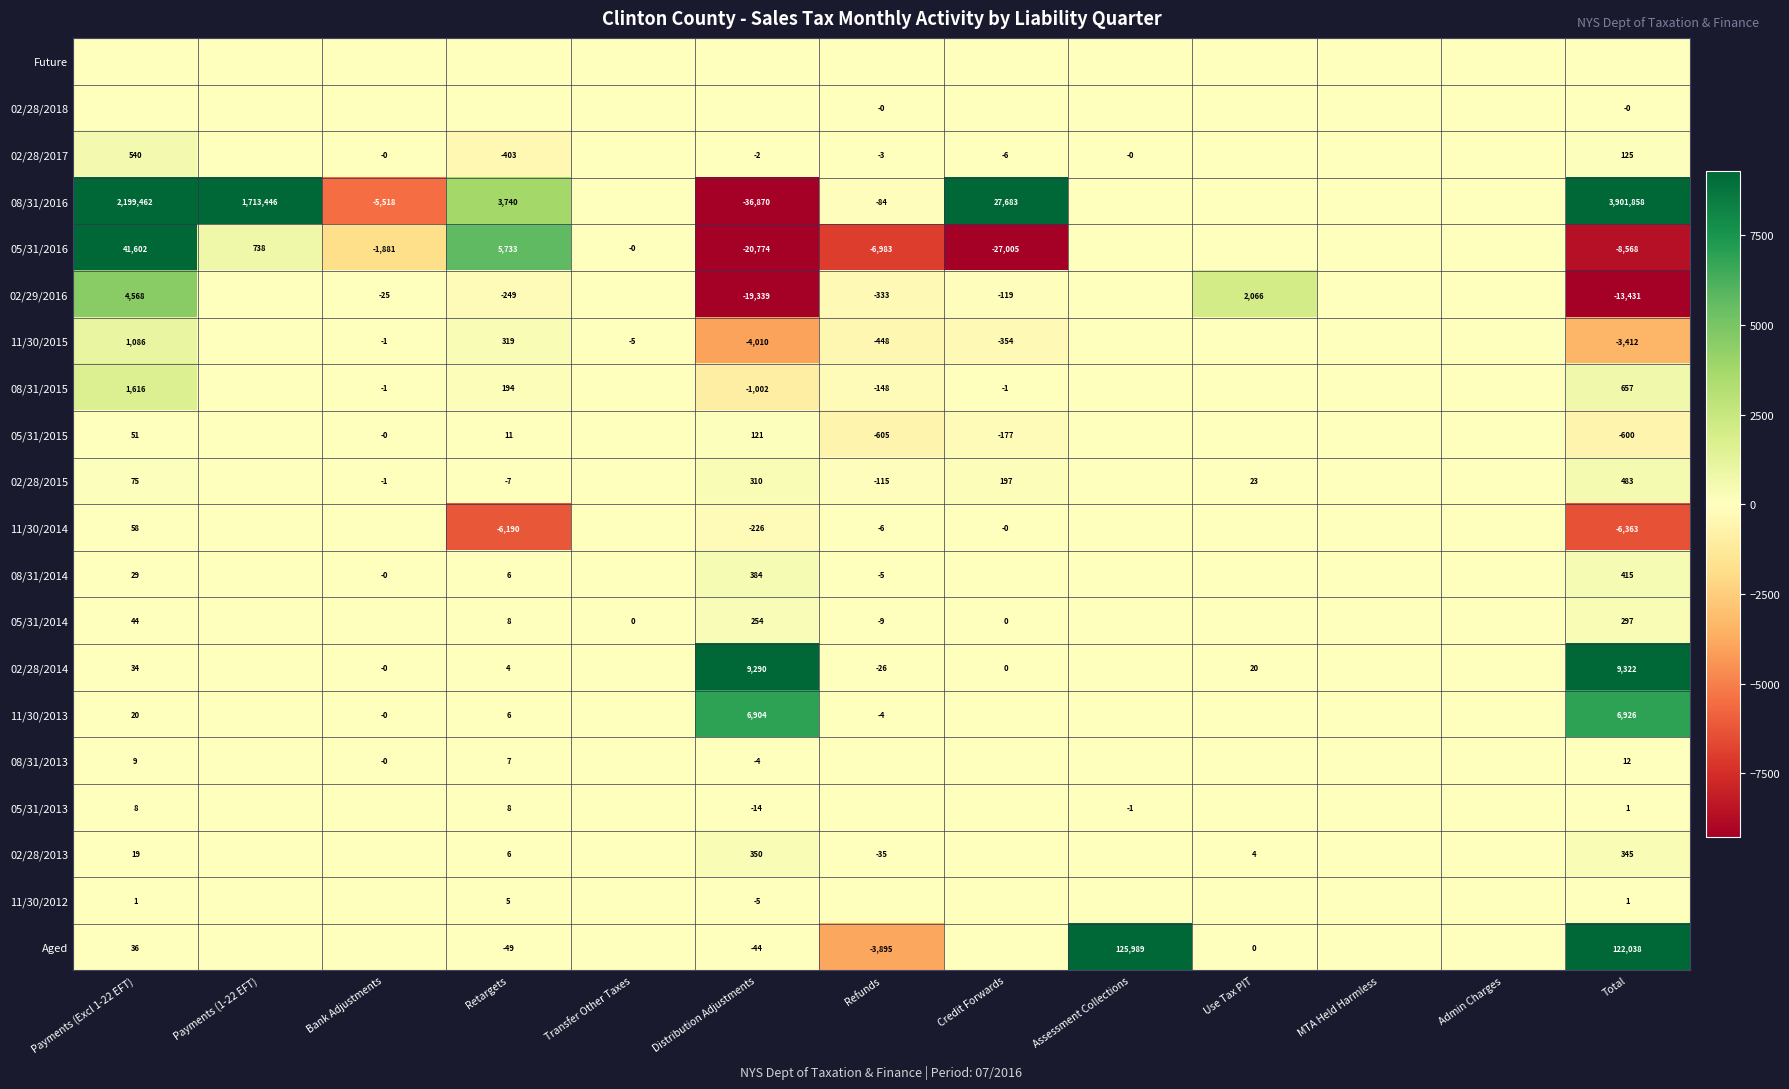

Is it true that 05/31/2013 equals 1 at Total?

True